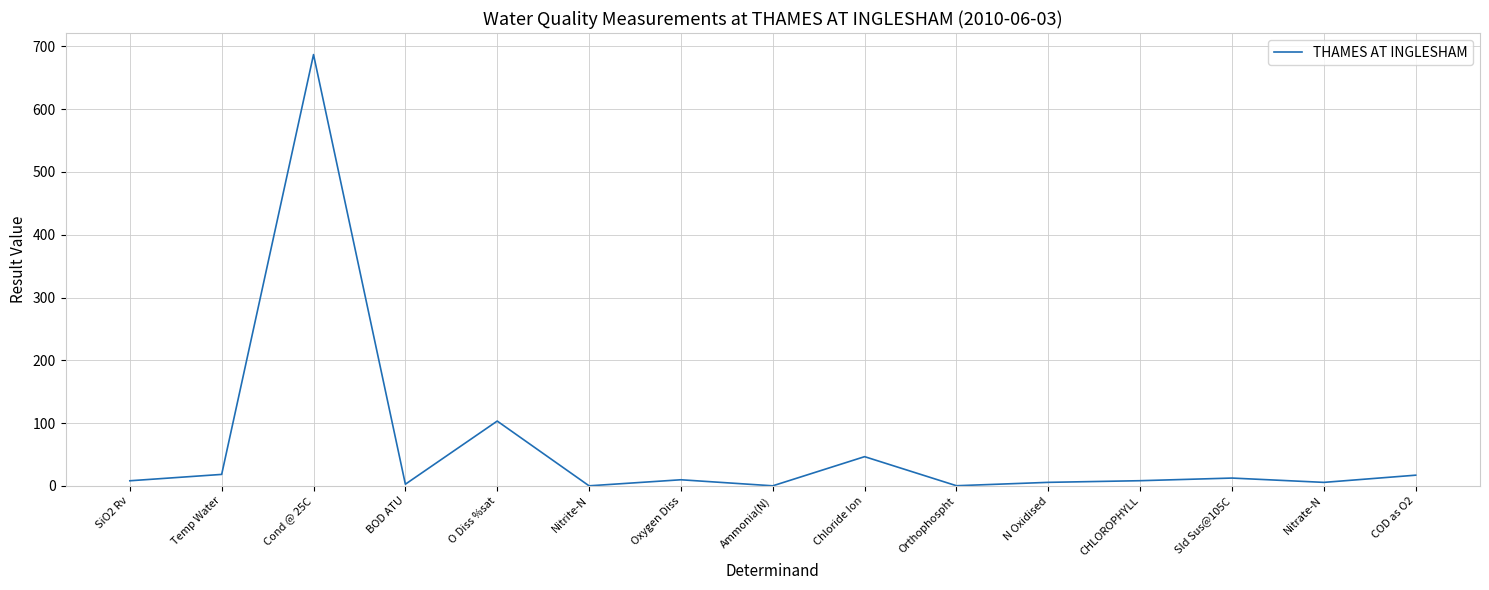

How many distinct data groups are displayed?

1